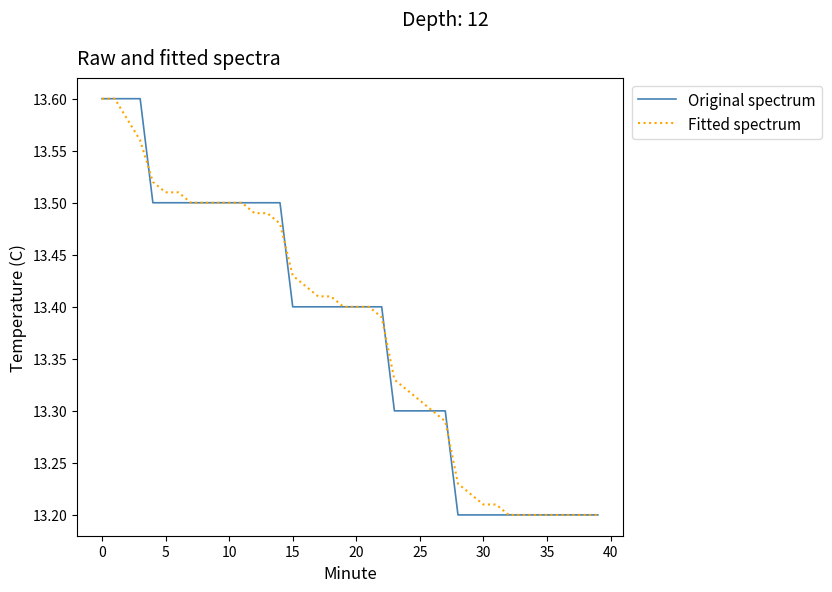

Is this an area chart (filled region under the line)?

No